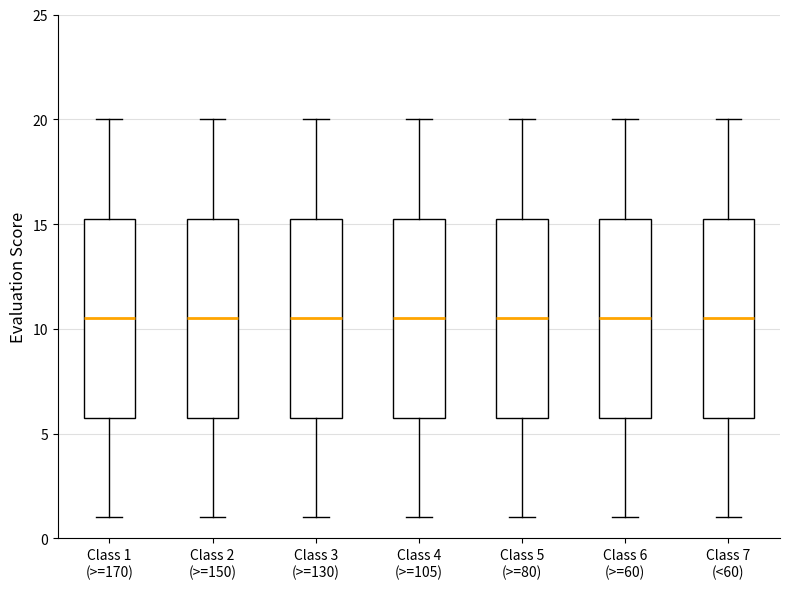

Reading left to right, transcribe this box plot: for each box, give where its median line is, the range the box spans, and where its two whiskers end, as read against the y-axis. The values are not printed on the chart, so give them approximately, as read against the axis.

Class 1 (>=170): median 10.5, box 6.0 to 15.5, whiskers 1.0 to 20.0
Class 2 (>=150): median 10.5, box 6.0 to 15.5, whiskers 1.0 to 20.0
Class 3 (>=130): median 10.5, box 6.0 to 15.5, whiskers 1.0 to 20.0
Class 4 (>=105): median 10.5, box 6.0 to 15.5, whiskers 1.0 to 20.0
Class 5 (>=80): median 10.5, box 6.0 to 15.5, whiskers 1.0 to 20.0
Class 6 (>=60): median 10.5, box 6.0 to 15.5, whiskers 1.0 to 20.0
Class 7 (<60): median 10.5, box 6.0 to 15.5, whiskers 1.0 to 20.0